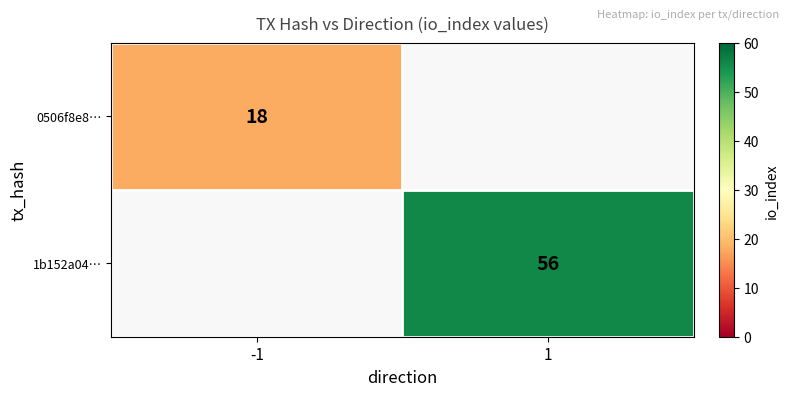

Is it true that 0506f8e8… equals 18 at -1?

True